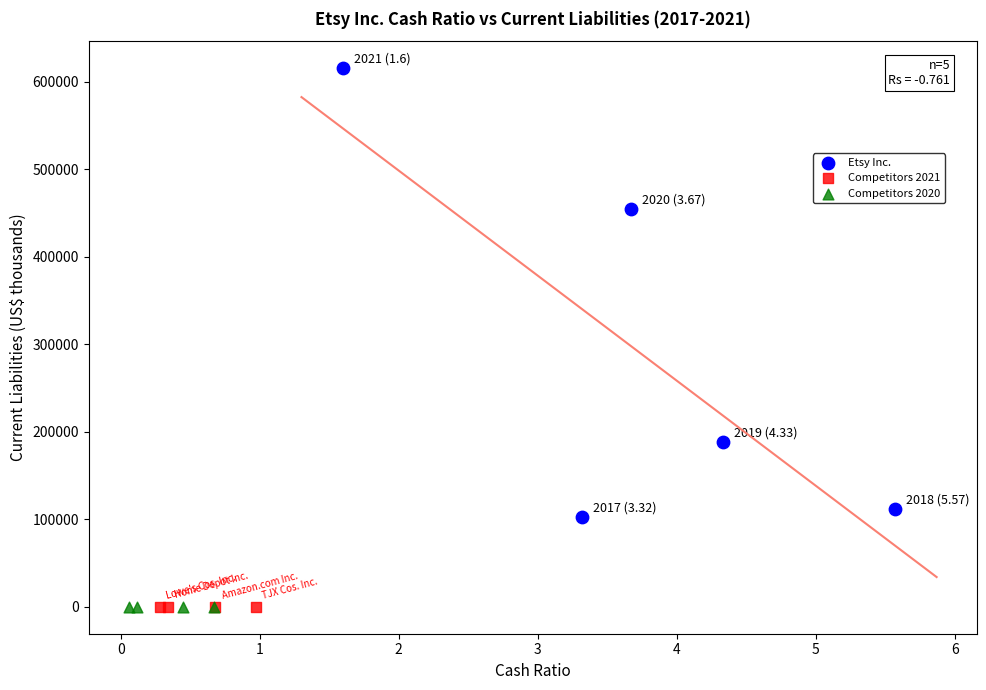

Which series contains the highest Y value?

Etsy Inc.